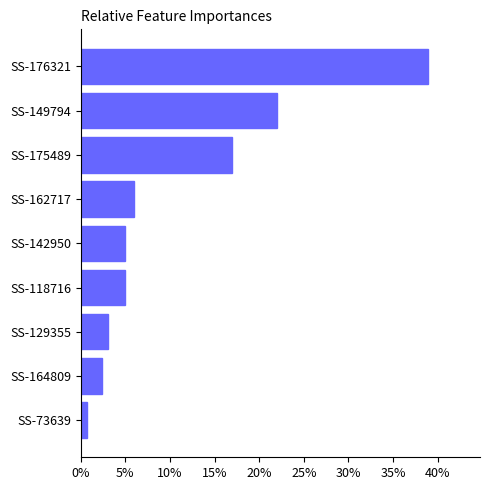

Where is the data nearest to the value 19?

SS-175489